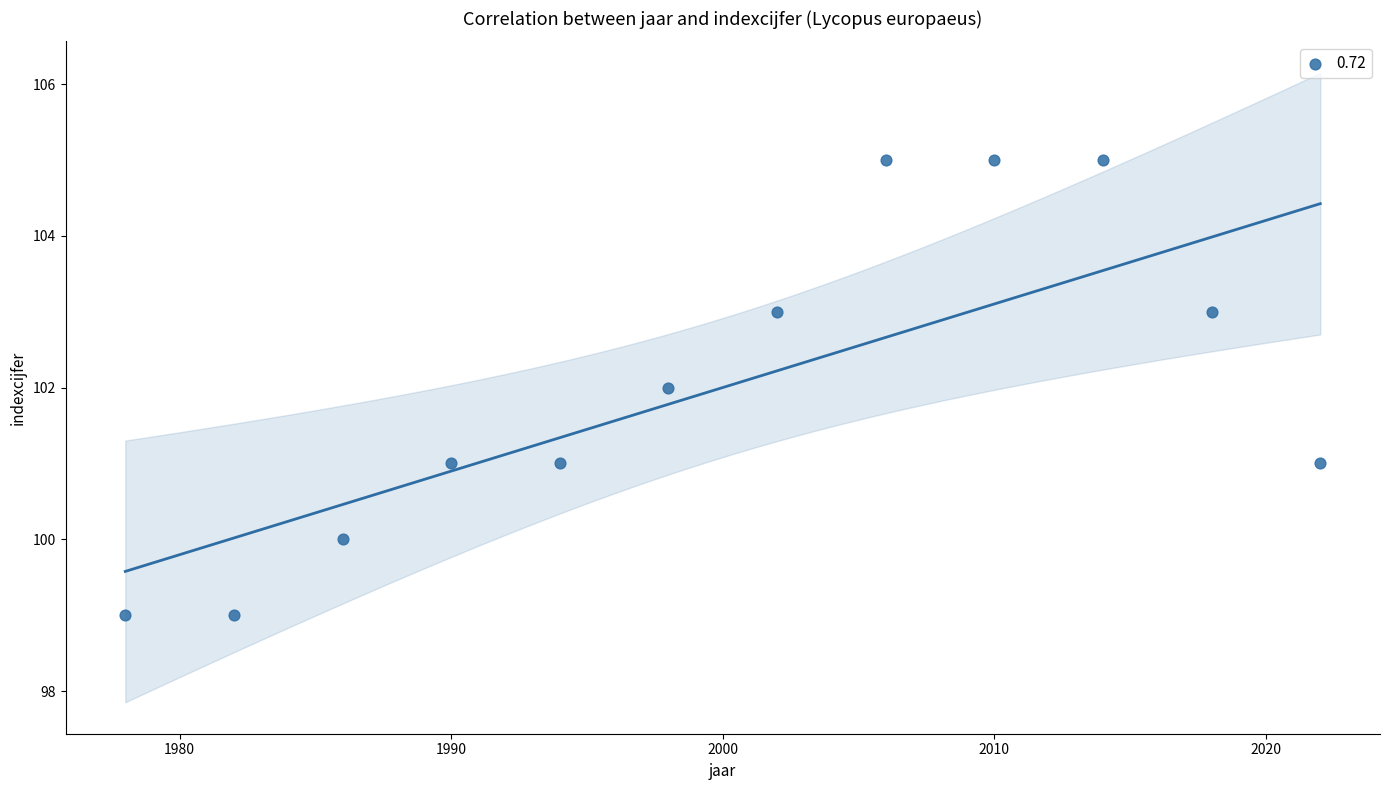

What is the average Y value?

102